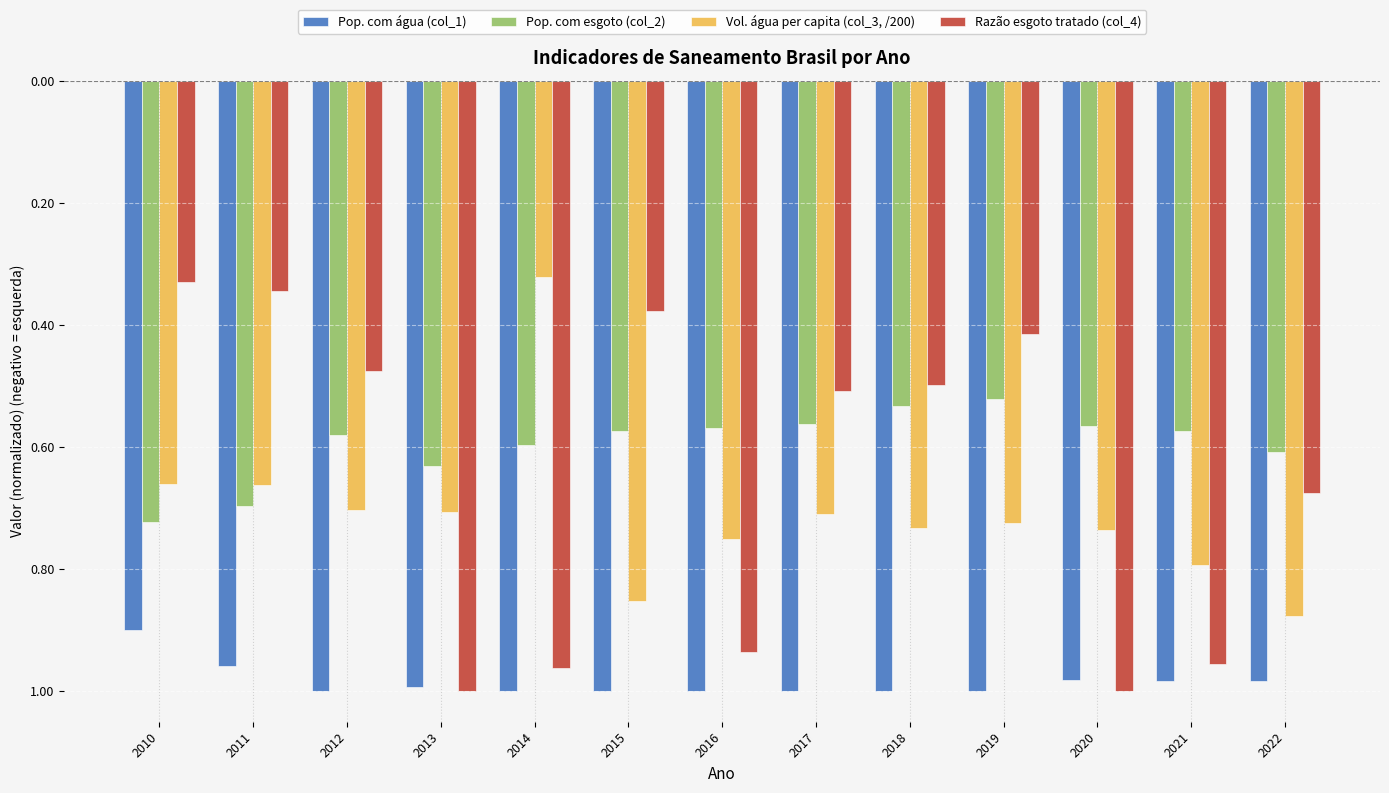

What are all the series names shown in the legend?

Pop. com água (col_1), Pop. com esgoto (col_2), Vol. água per capita (col_3, /200), Razão esgoto tratado (col_4)